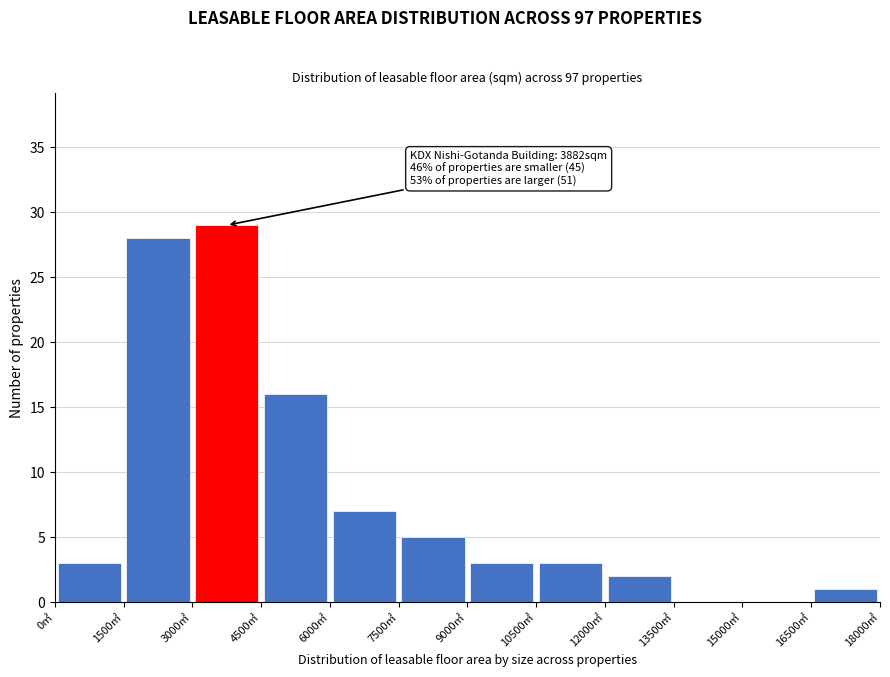

Which range on the x-axis has the tallest bar?

3000 to 4500